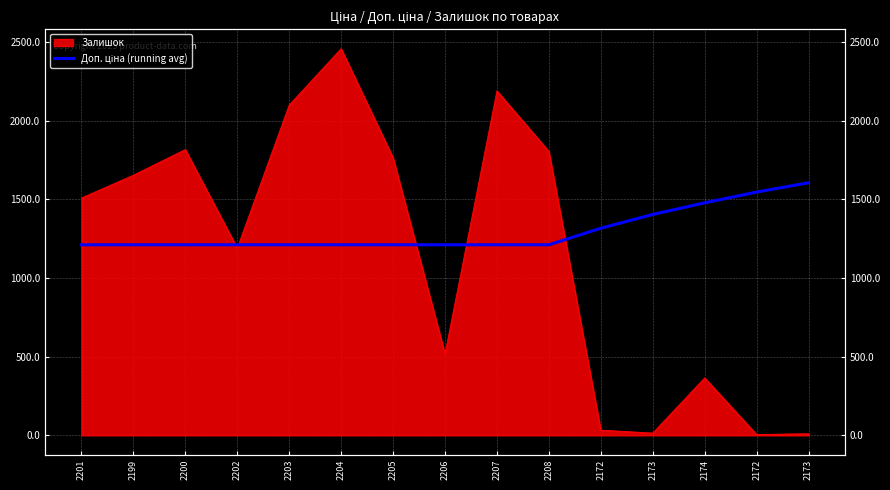

Where is the data nearest to the value 1407?

2173